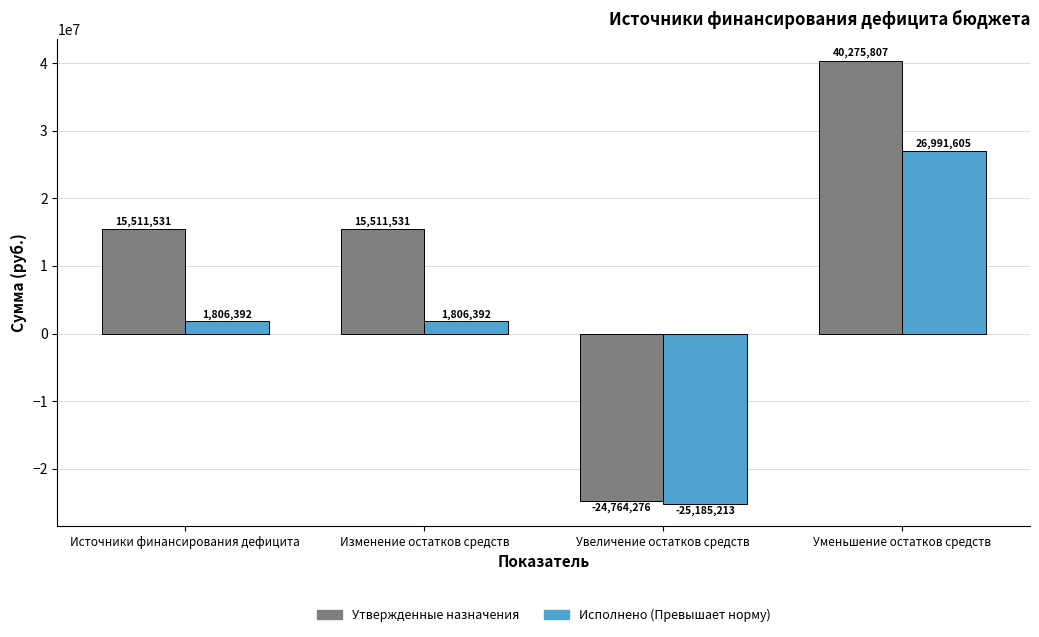

What is the minimum value shown in the chart?

-25185213.4